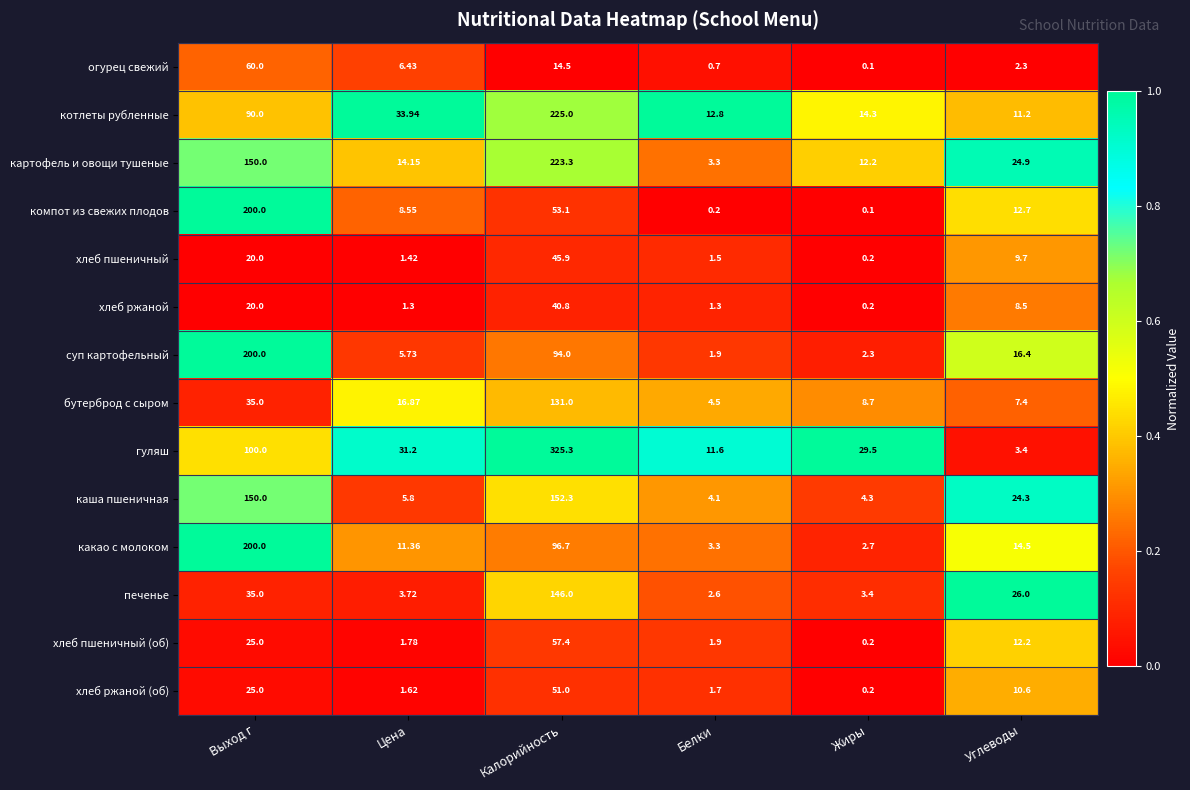

List the labels in order of печенье value, largest first.

Калорийность, Выход г, Углеводы, Цена, Жиры, Белки